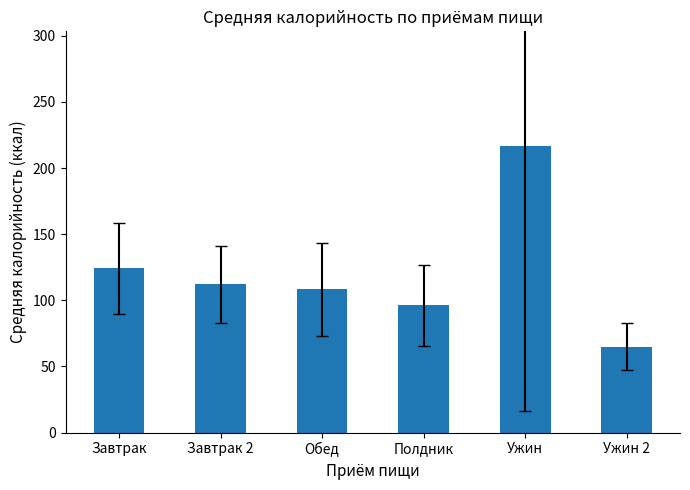

What is the difference between the values at Обед and Полдник?

12.1